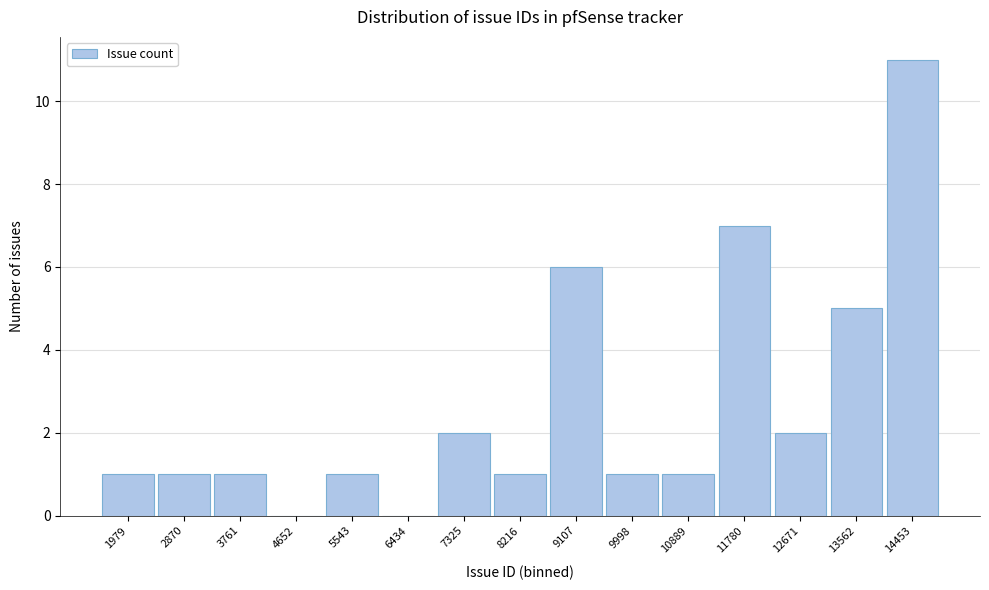

Reading right to left, what are all the values shown in this chart?

14453=11	13562=5	12671=2	11780=7	10889=1	9998=1	9107=6	8216=1	7325=2	6434=0	5543=1	4652=0	3761=1	2870=1	1979=1